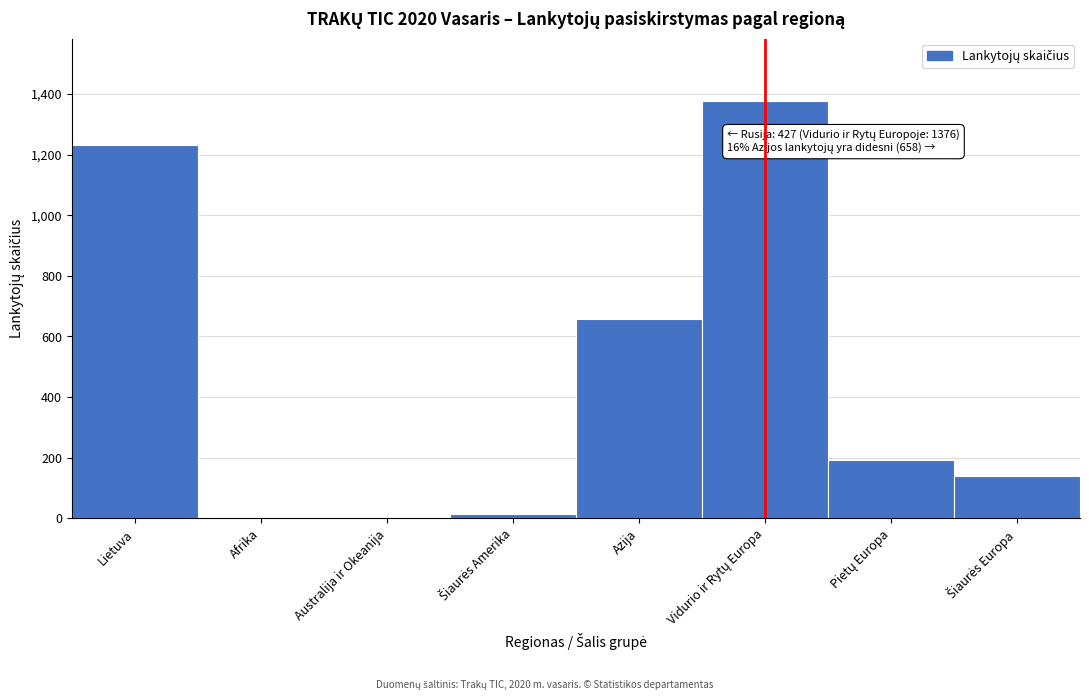

Approximately how many times larger is the value at Lietuva compared to Azija?

1.9